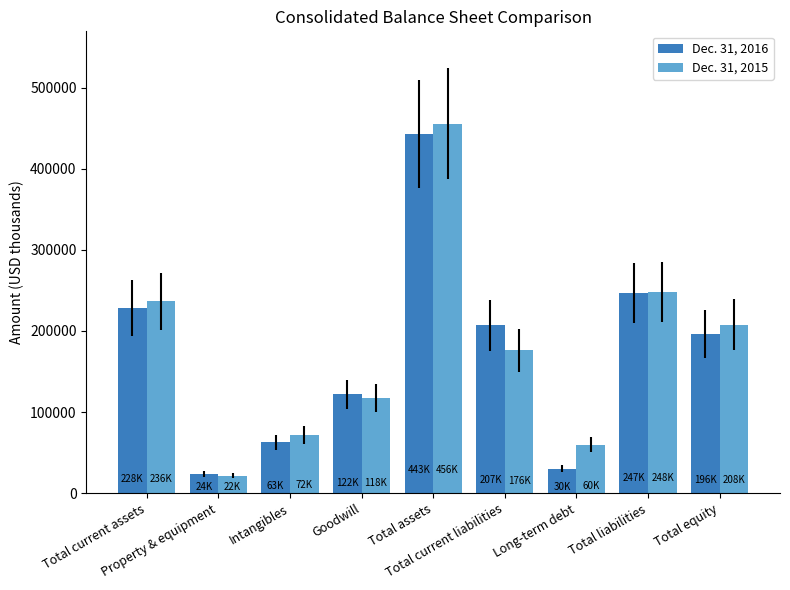

The Dec. 31, 2015 series shows 69441 at Total current assets. True or false?

False